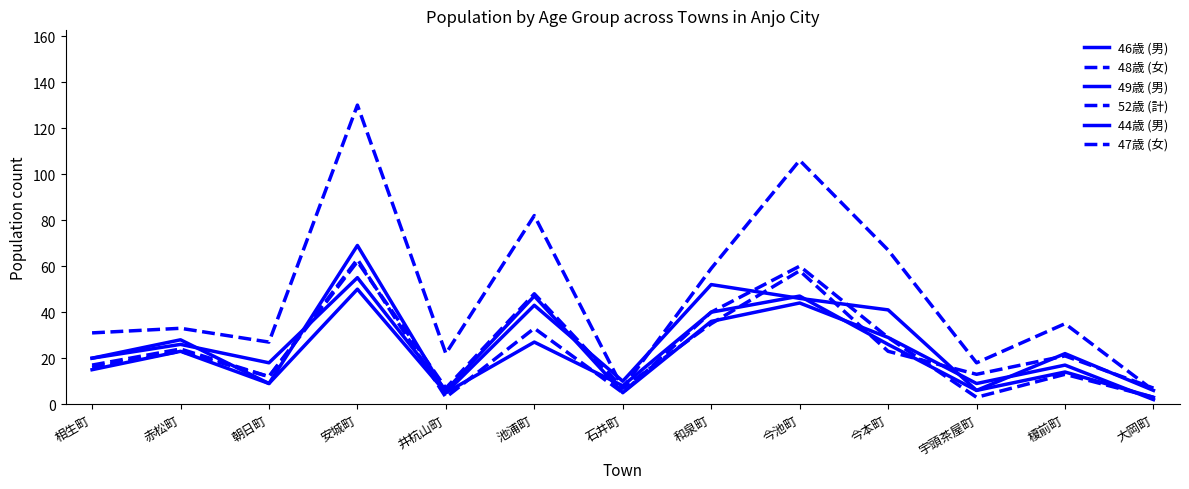

Is the value of 46歳 (男) at 朝日町 greater than the value of 52歳 (計) at 宇頭茶屋町?

No